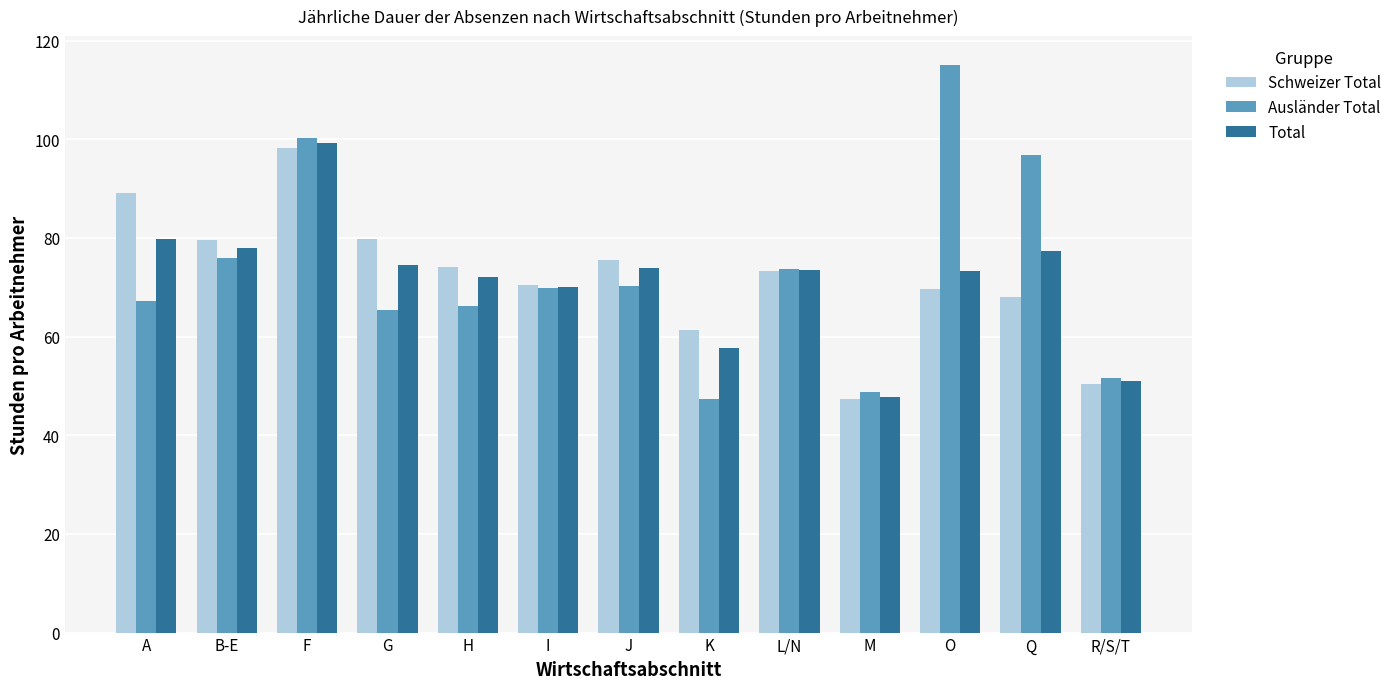

What is the maximum value shown in the chart?

115.1